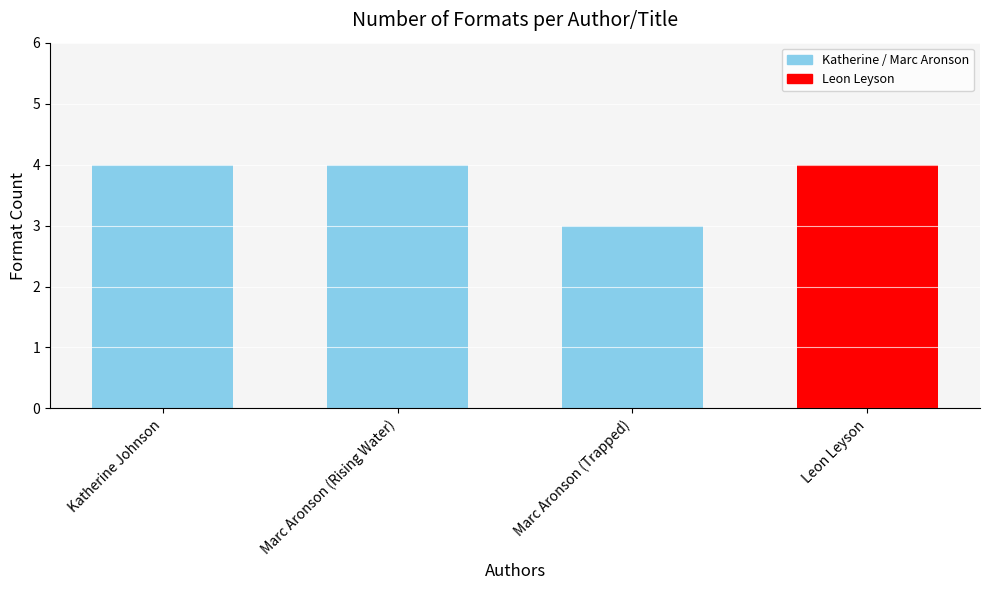

What position from the right is Marc Aronson (Trapped)?

2